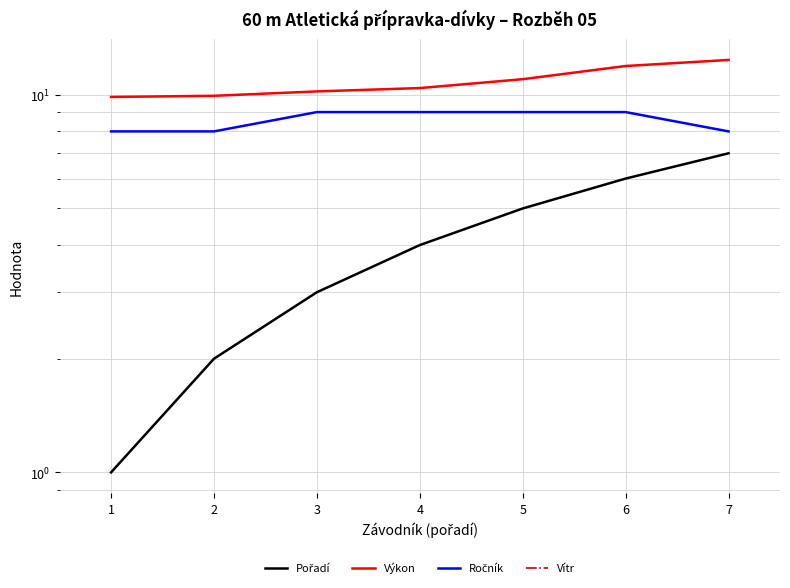

What is the total value across all series at 2?

18.7